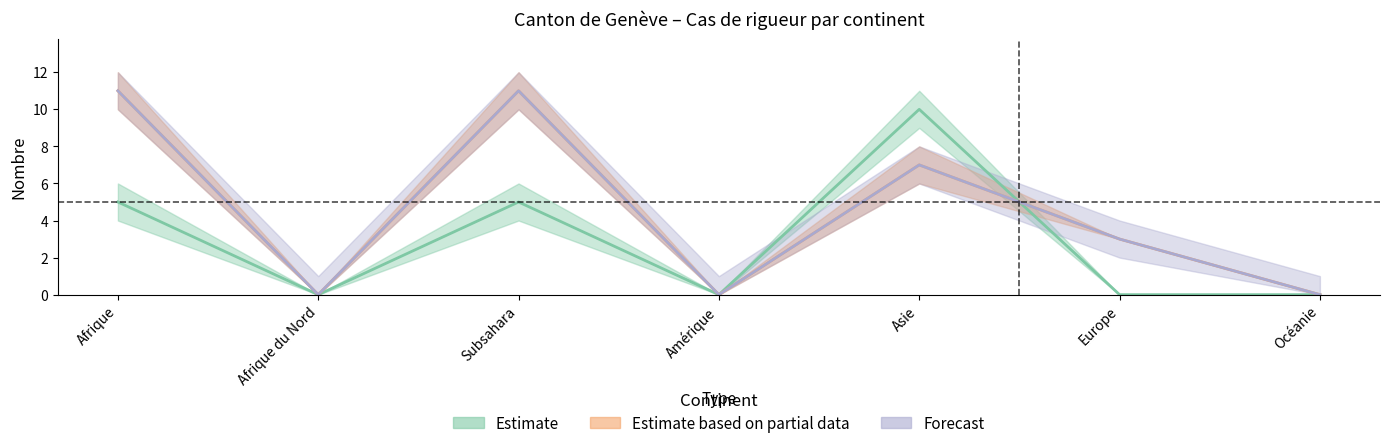

Which category has the highest value in the Total demandes (col_4) series?

Asie